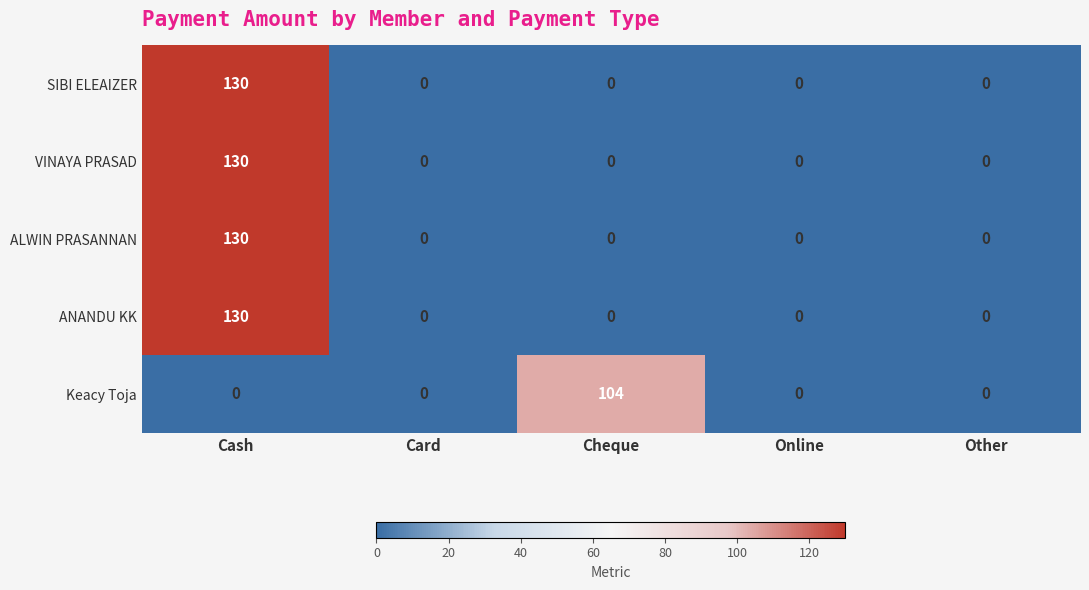

At which category is the sum across all series the highest?

Cash